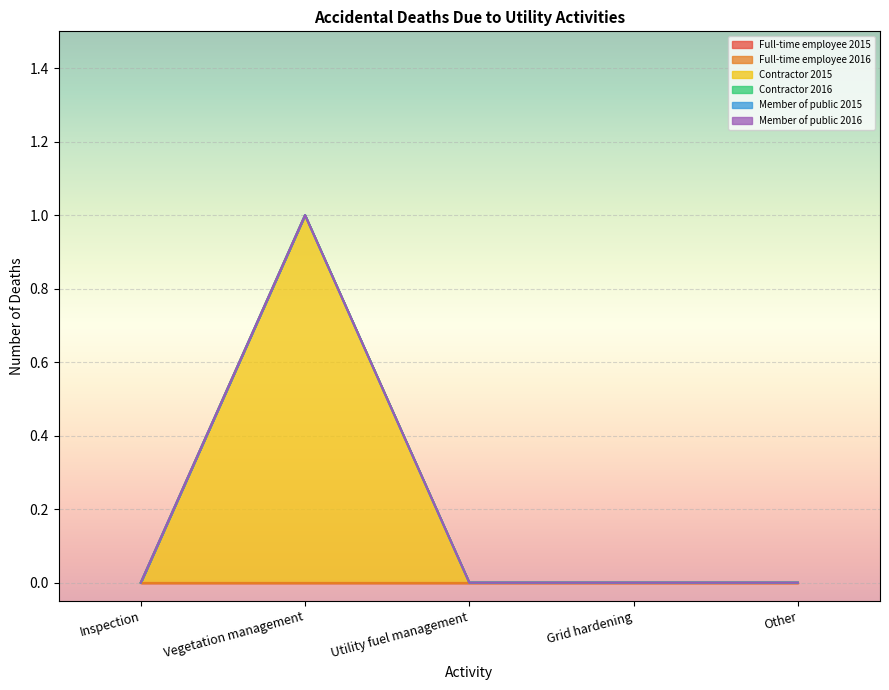

Which series has the largest total across all categories?

Contractor 2015